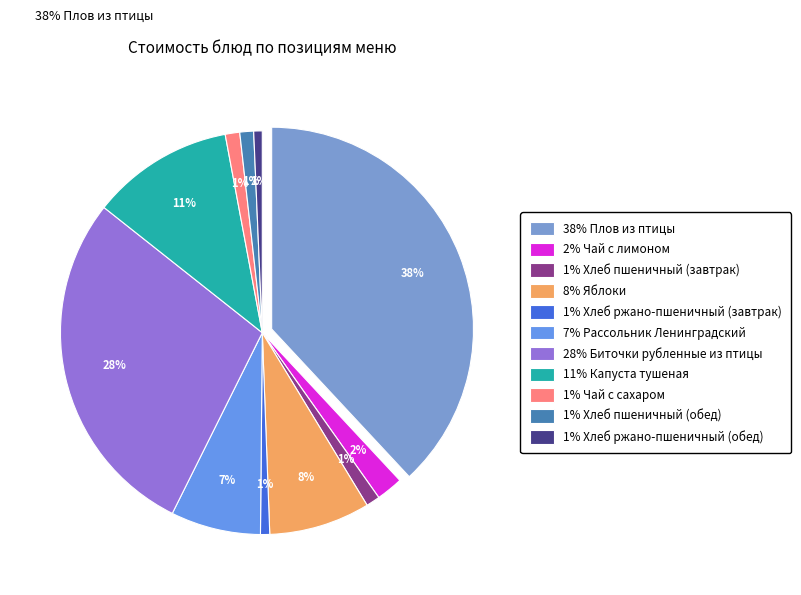

Is Хлеб пшеничный (завтрак) the majority of the pie?

No